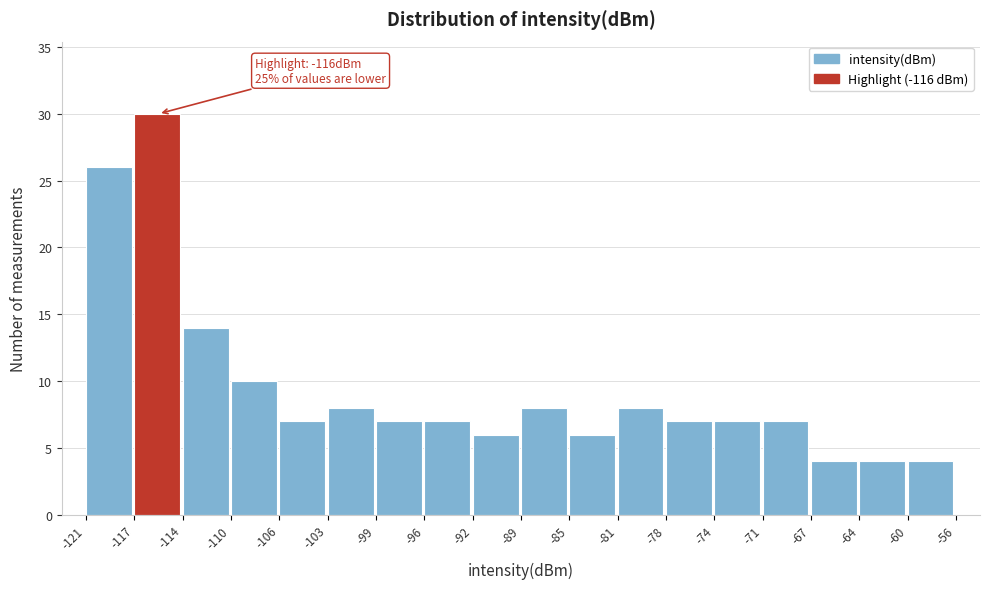

Which range on the x-axis has the tallest bar?

-117 to -114